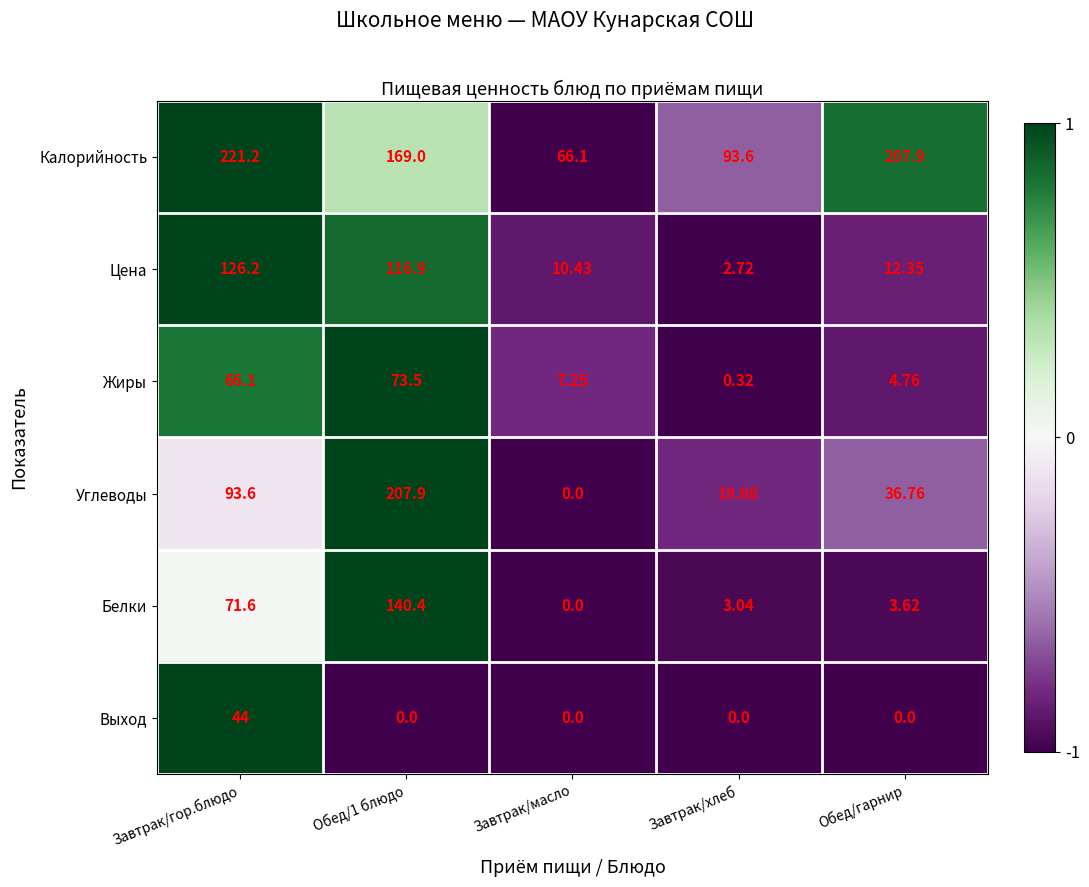

At Обед/1 блюдо, list the series in order from largest to smallest.

Углеводы, Калорийность, Белки, Цена, Жиры, Выход